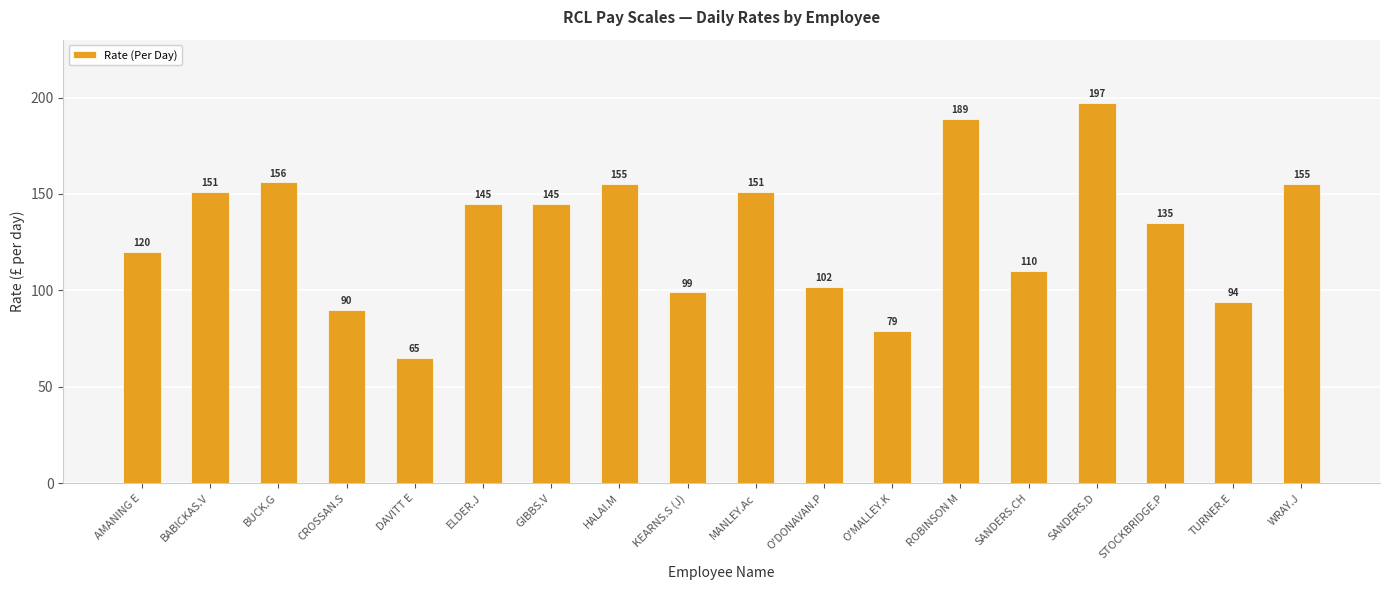

Which has a higher value, GIBBS.V or AMANING E?

GIBBS.V